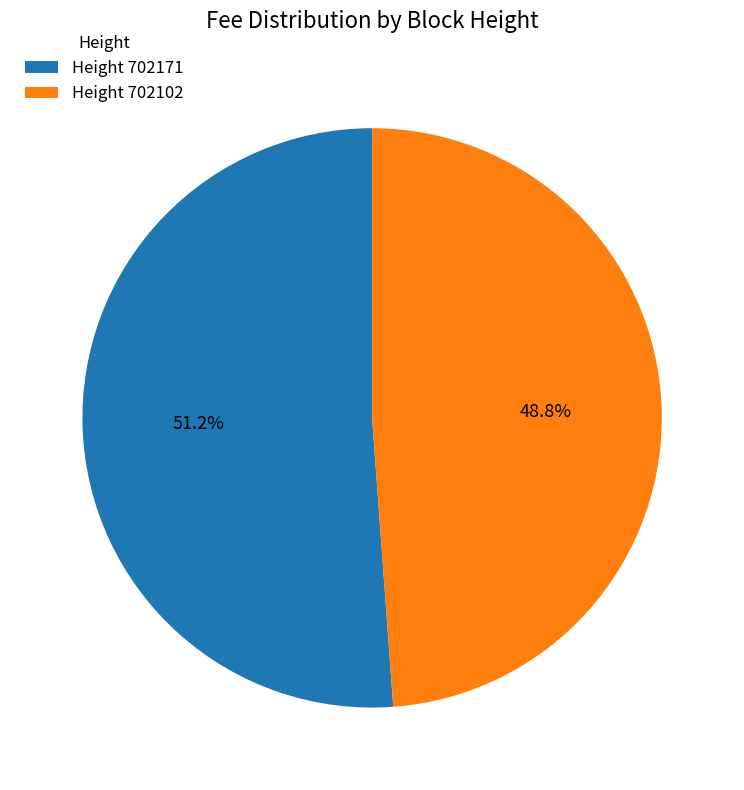

How many segments does this pie chart have?

2